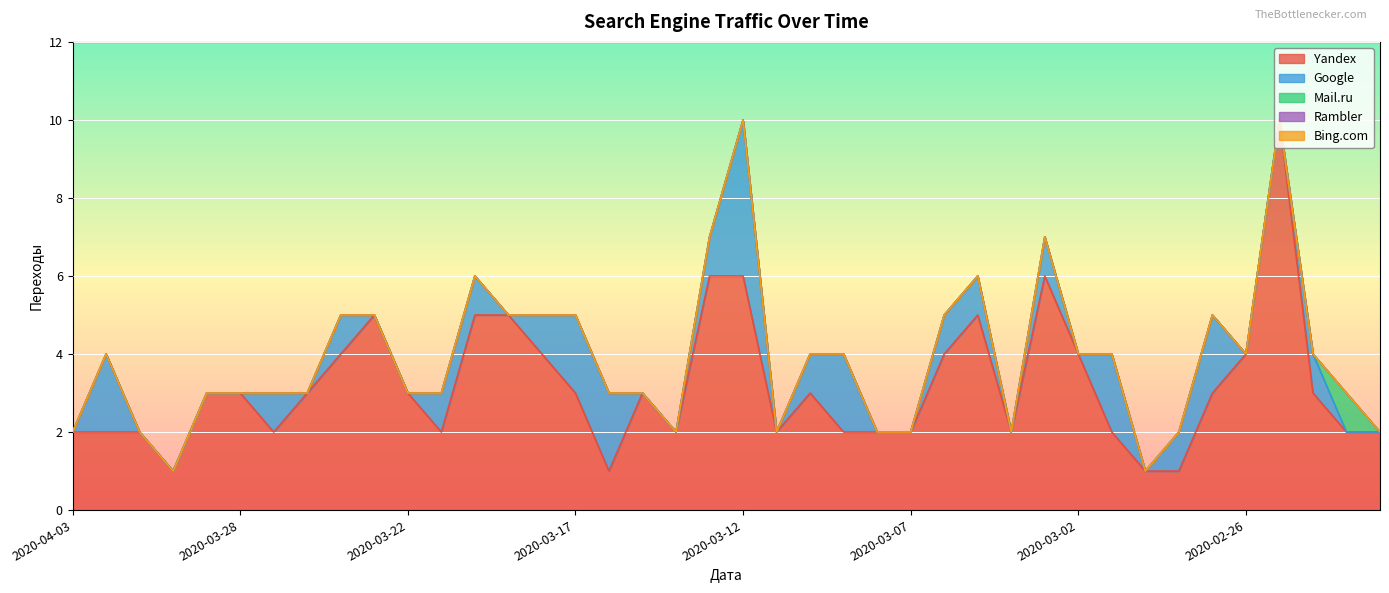

Is the value of Mail.ru at 2020-03-09 greater than the value of Bing.com at 2020-03-03?

No